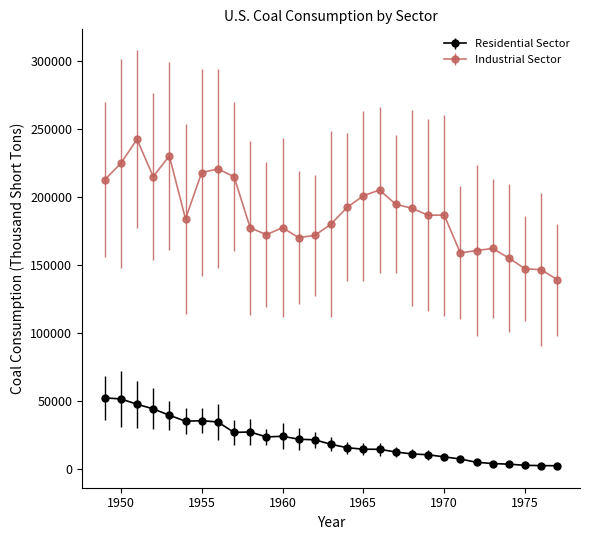

What is the difference between the maximum and minimum values in the Industrial Sector series?

103178.0